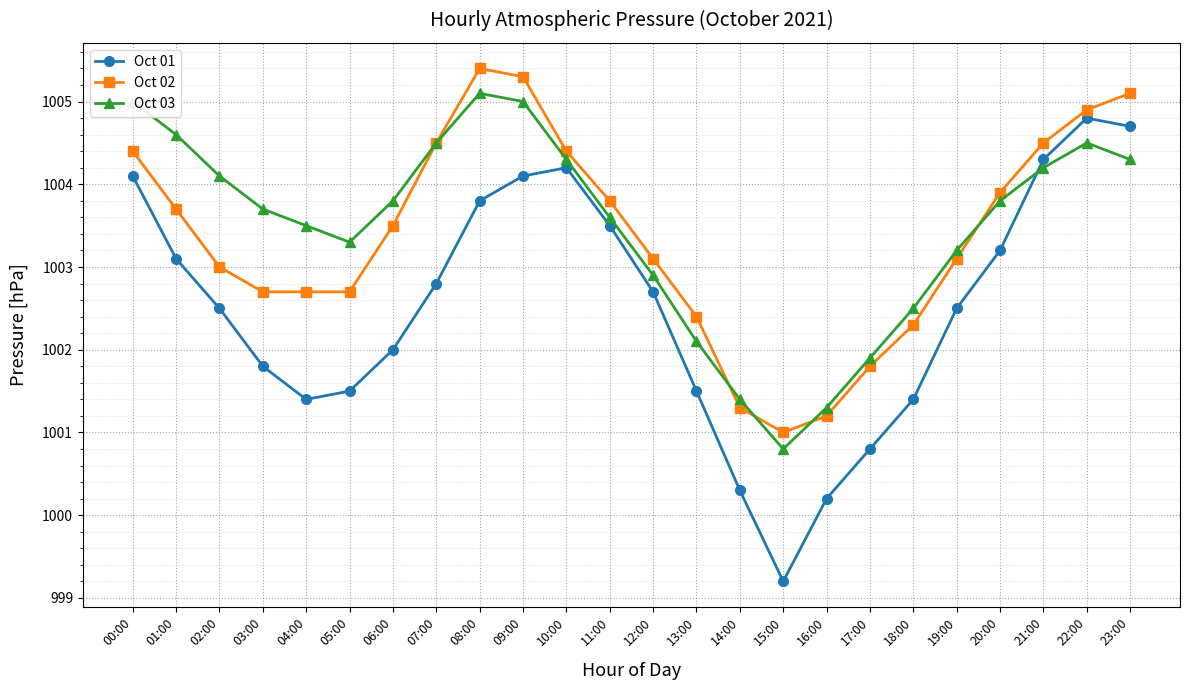

Does the chart display data point markers on the line(s)?

Yes